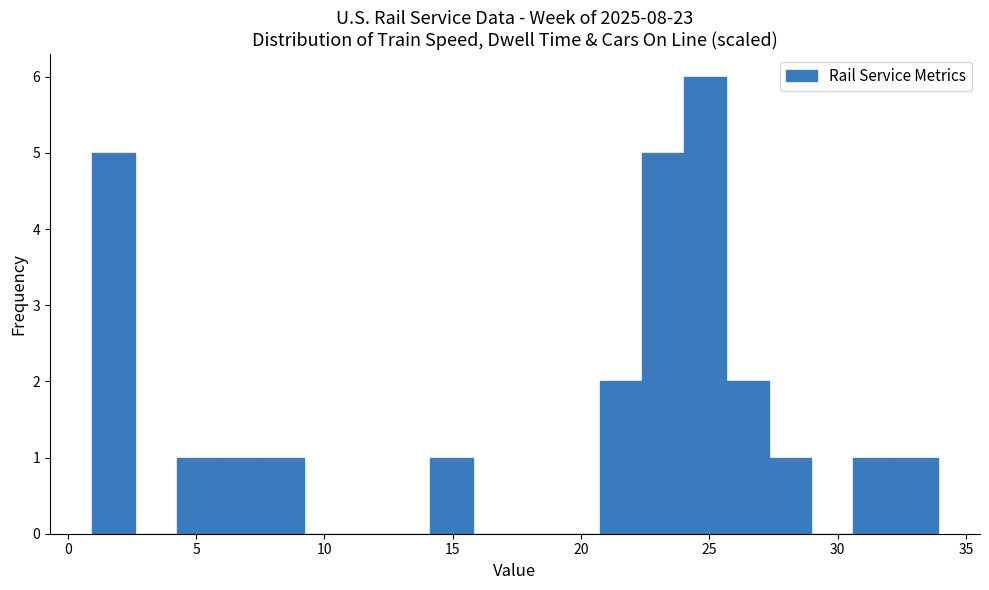

Read against the x-axis, roughly where is the centre of the tallest bar?

25.0